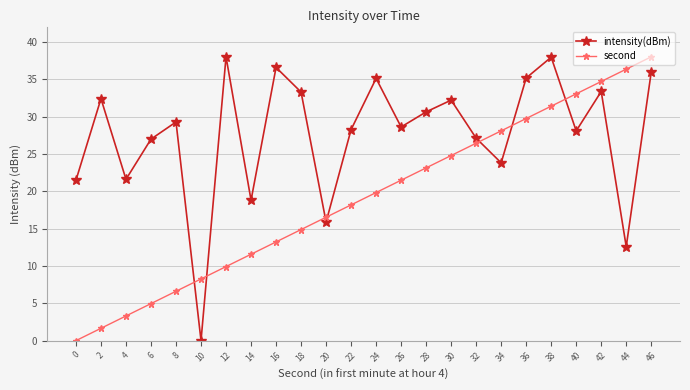

At which label is intensity(dBm) closest to 19?

14